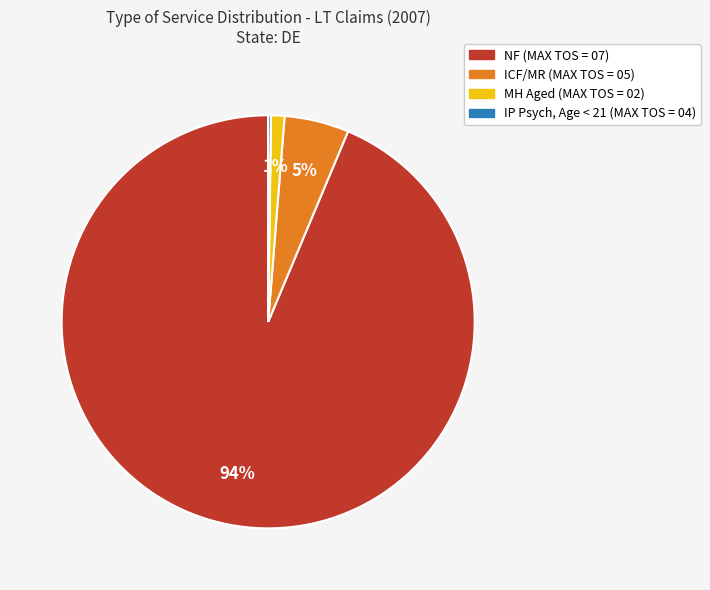

To the nearest percent, what is the average slice percentage?

25%